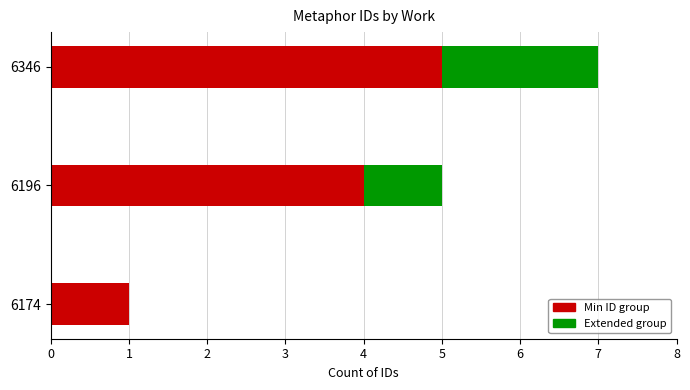

The value of Min ID group at 6346 is 3. True or false?

False